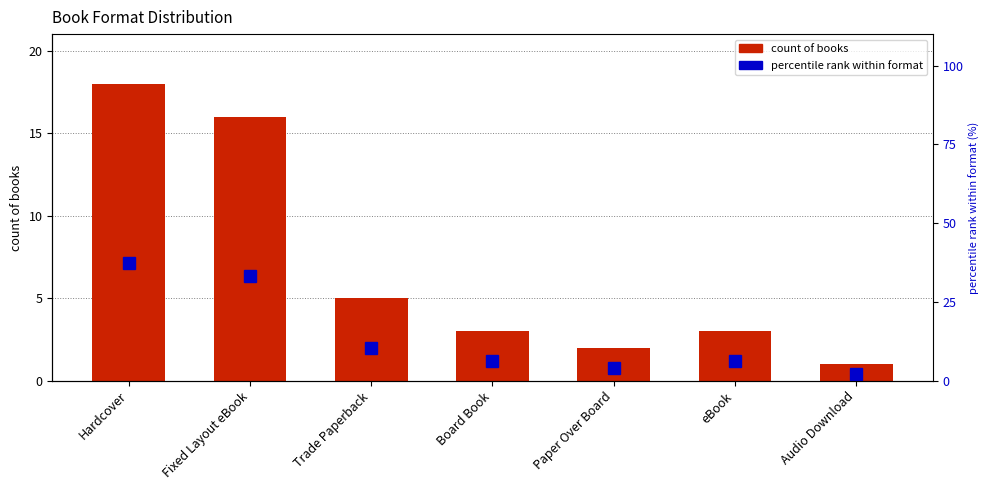

At Board Book, list the series in order from largest to smallest.

percentile rank within format, count of books